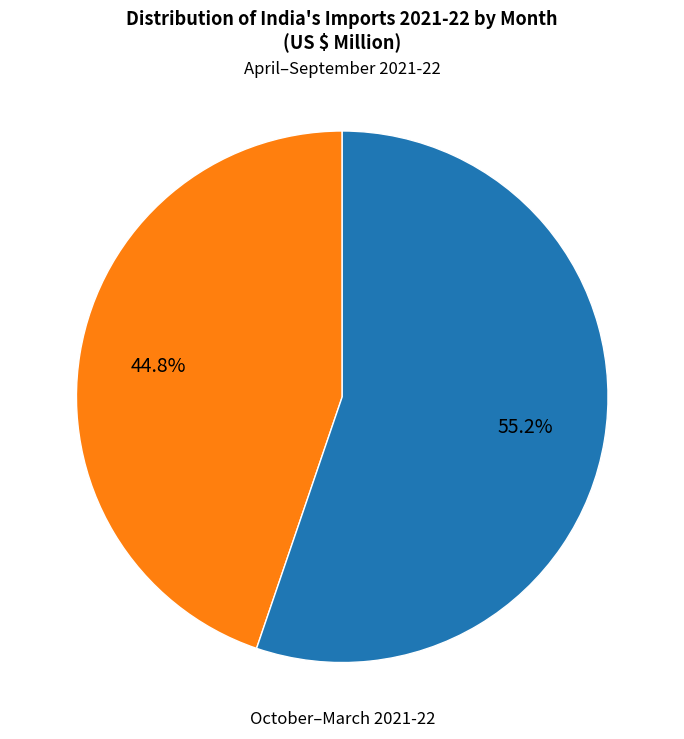

Does any single category account for the majority?

Yes